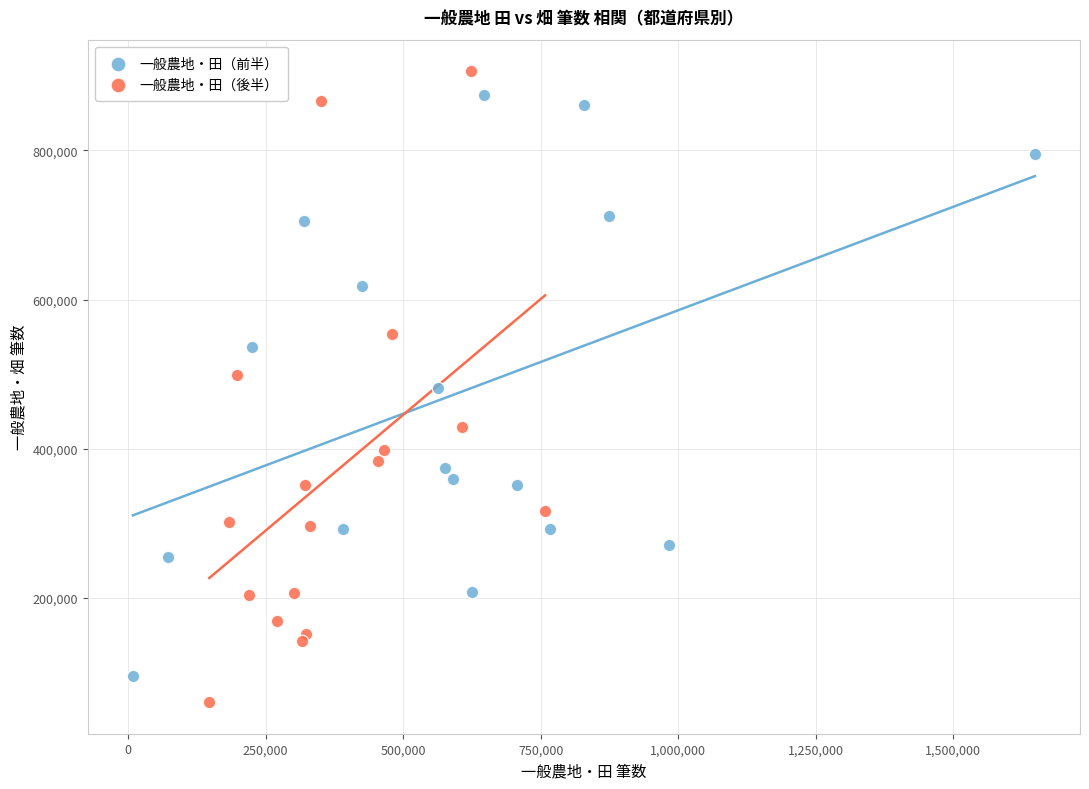

What are all the series names shown in the legend?

一般農地・田（前半）, 一般農地・田（後半）